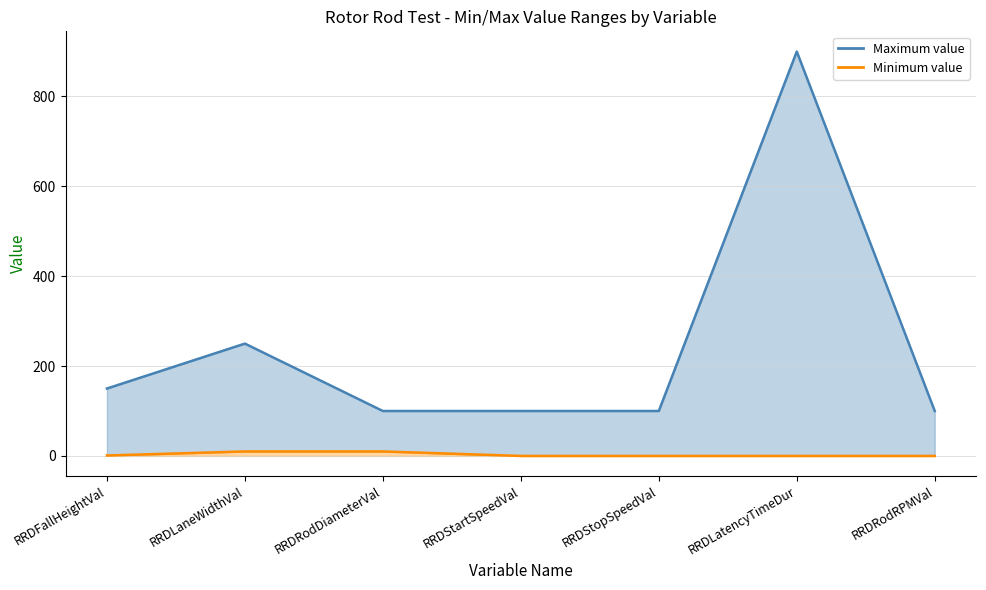

Which category has the lowest value in the Maximum value line series?

RRDRodDiameterVal